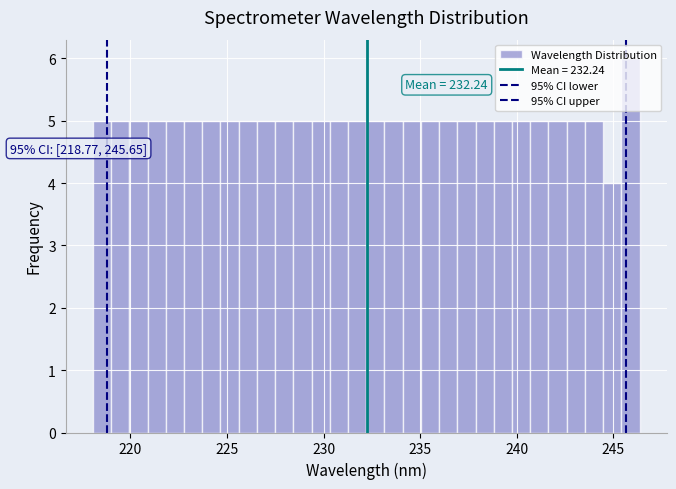

Read against the x-axis, roughly where is the centre of the tallest bar?

246.0